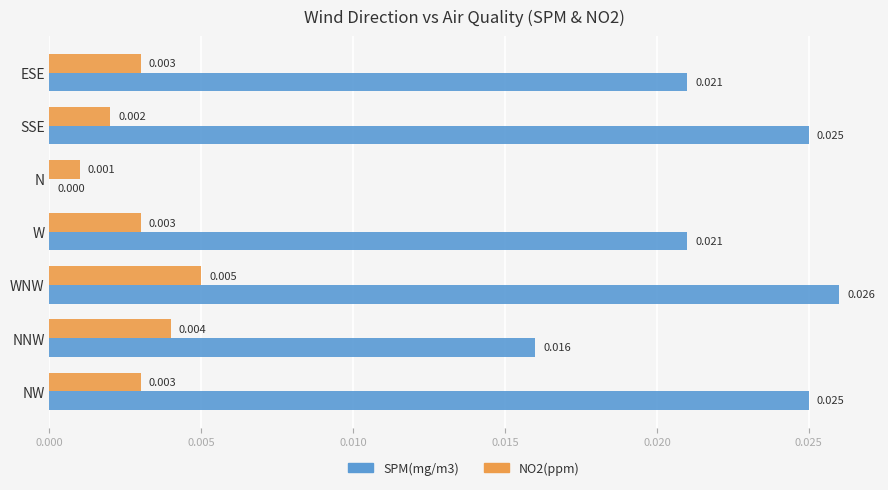

Where is SPM(mg/m3) nearest to the value 0?

N